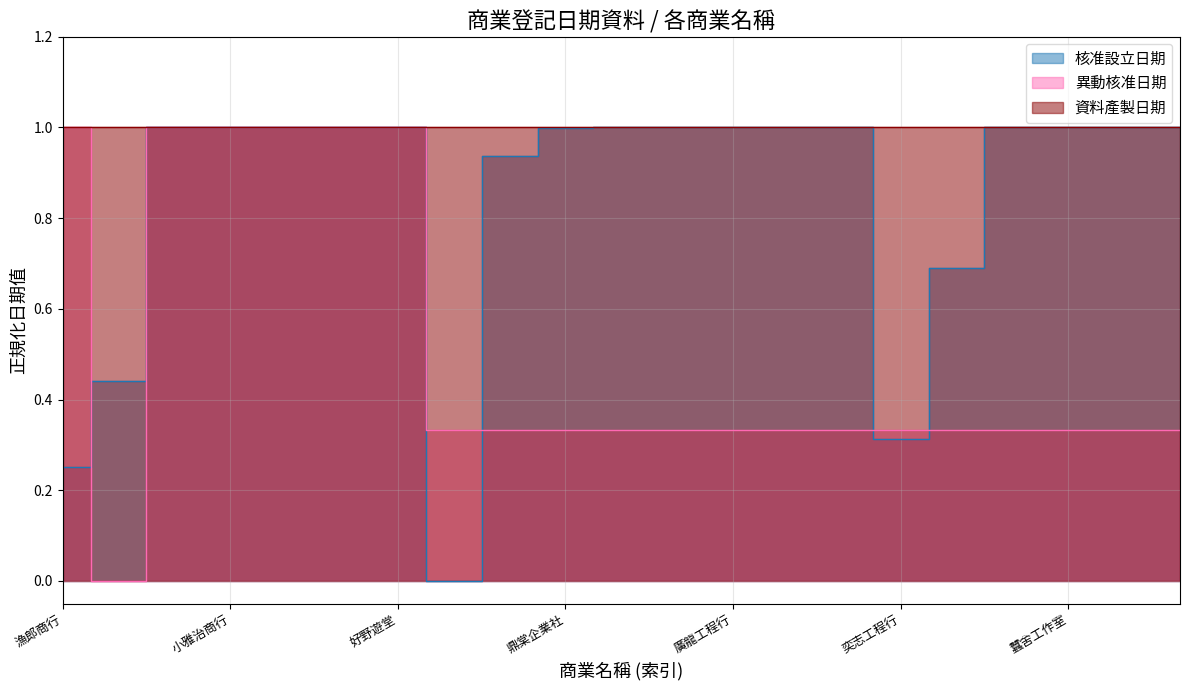

Which has a higher value, 群盛工程行 or 蠶舍工作室?

群盛工程行